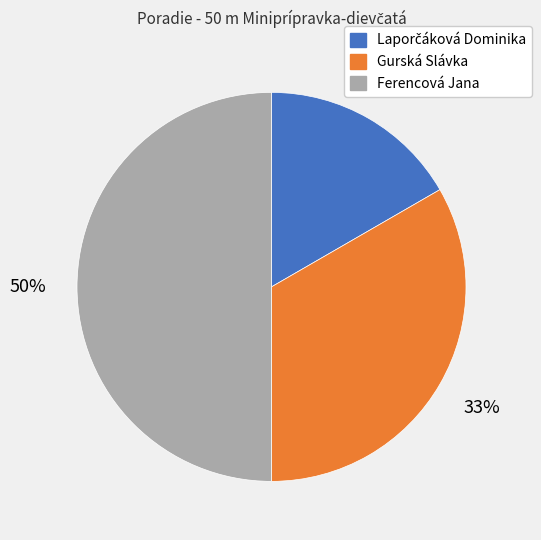

Combined, do Gurská Slávka and Ferencová Jana account for over 50%?

Yes